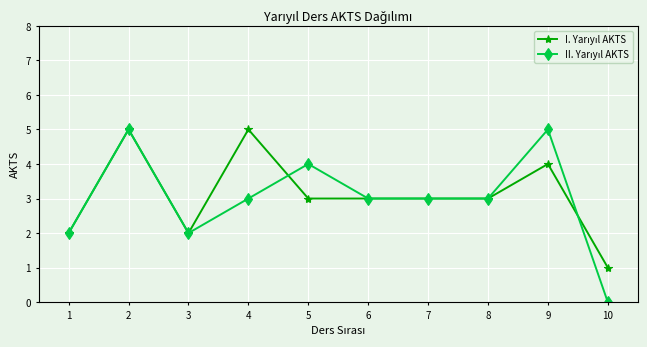

What is the greatest value displayed?

5